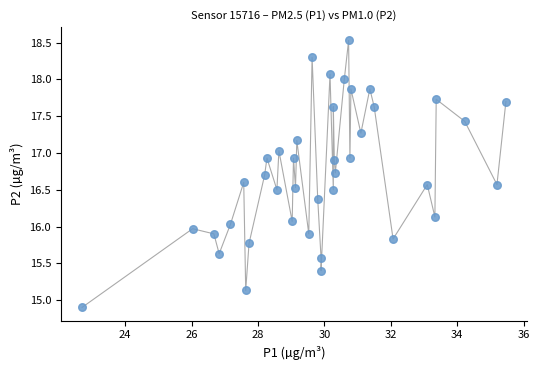

What is the range of X values (max minus min)?

12.8